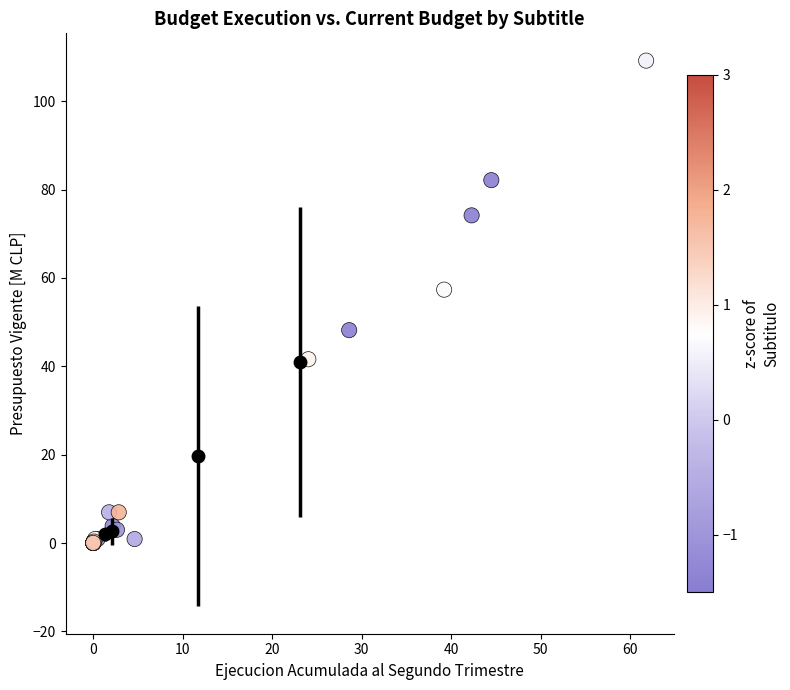

What Y value in the scatter plot is closest to 54?

57.3